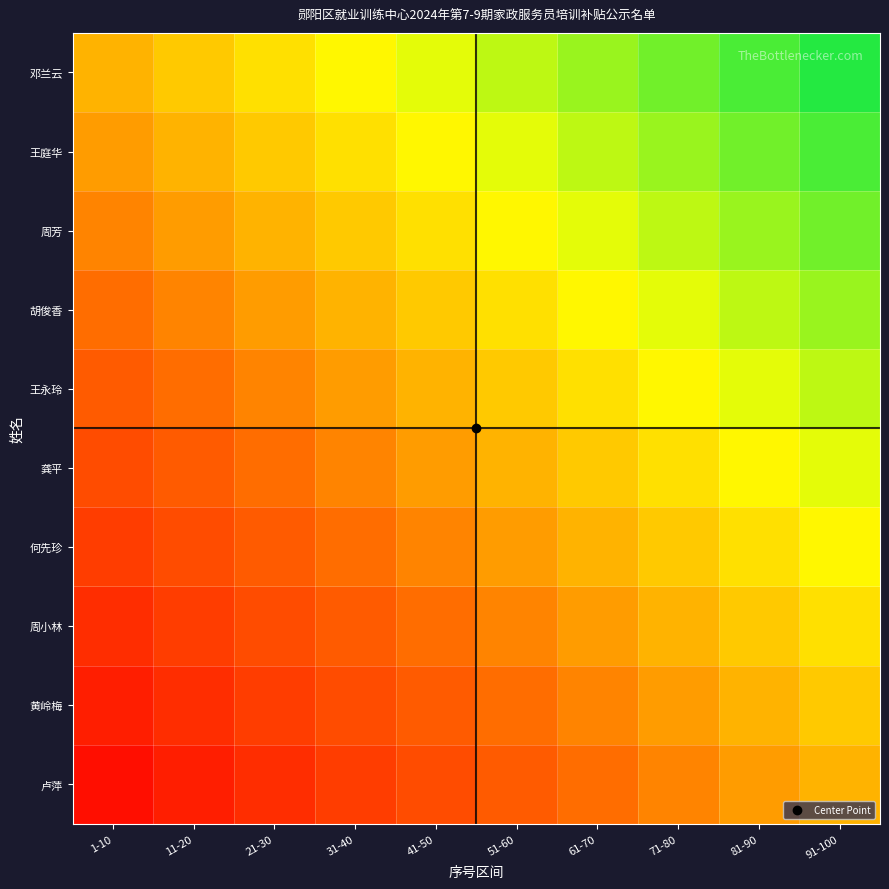

How many data points does each series have?

10